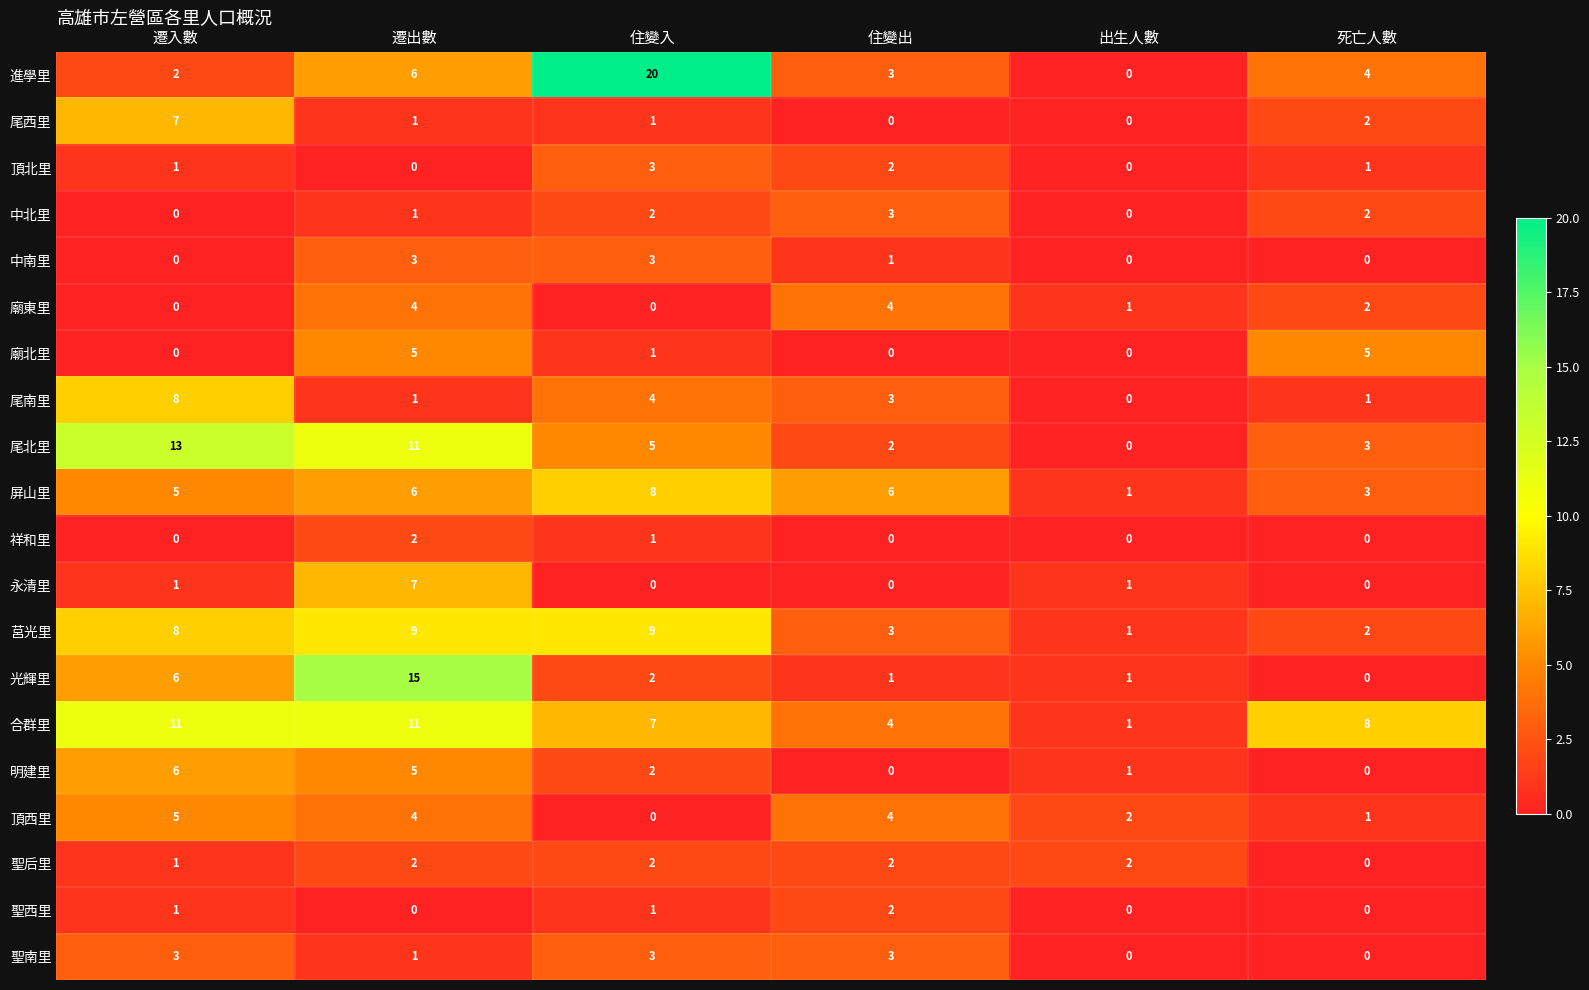

What is the greatest value displayed?

20